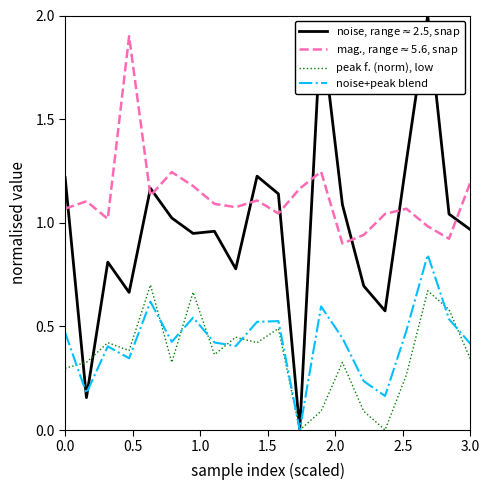

Does the chart have visible grid lines?

No